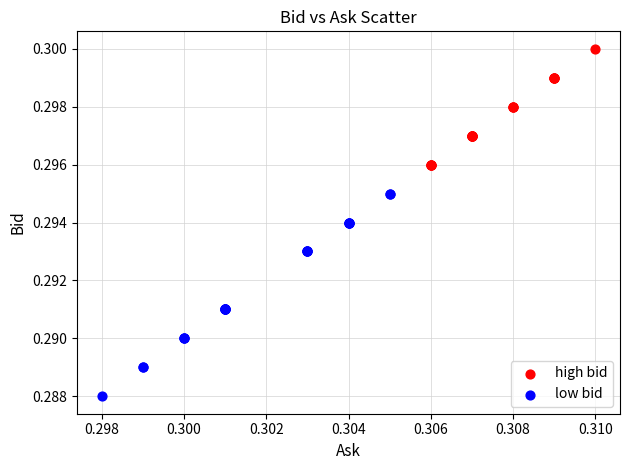

Which series contains the highest Y value?

high bid